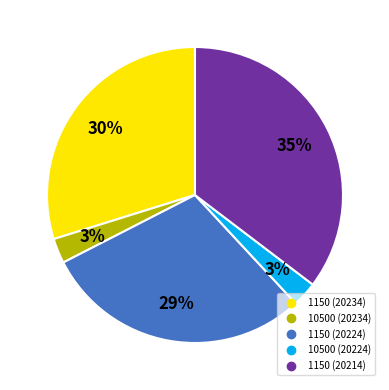

Which slice is the largest?

1150 (20214)